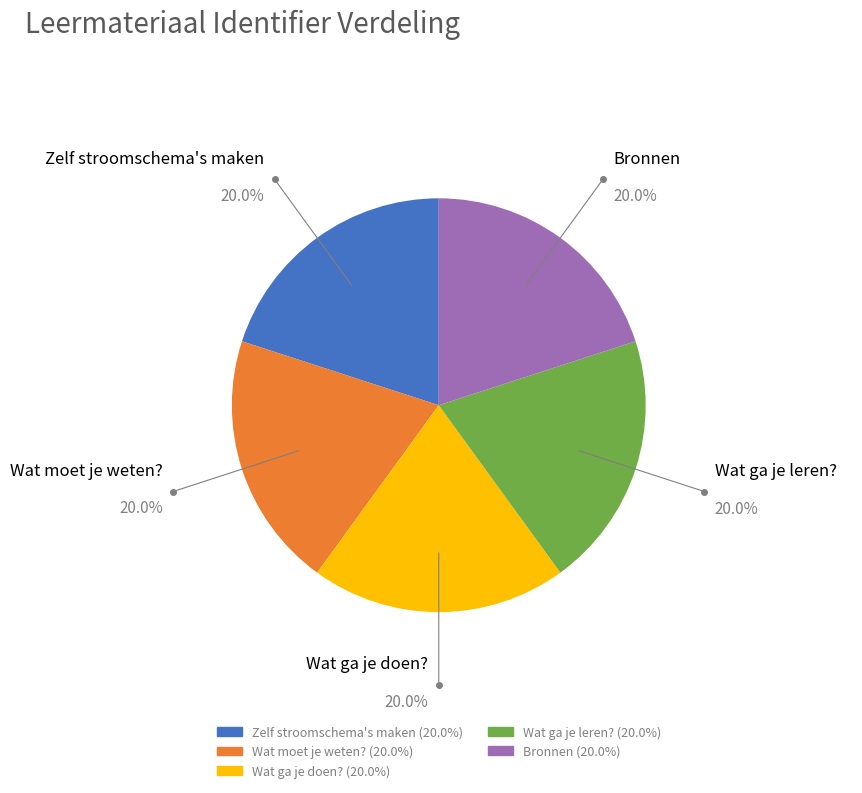

Does any single category account for the majority?

No